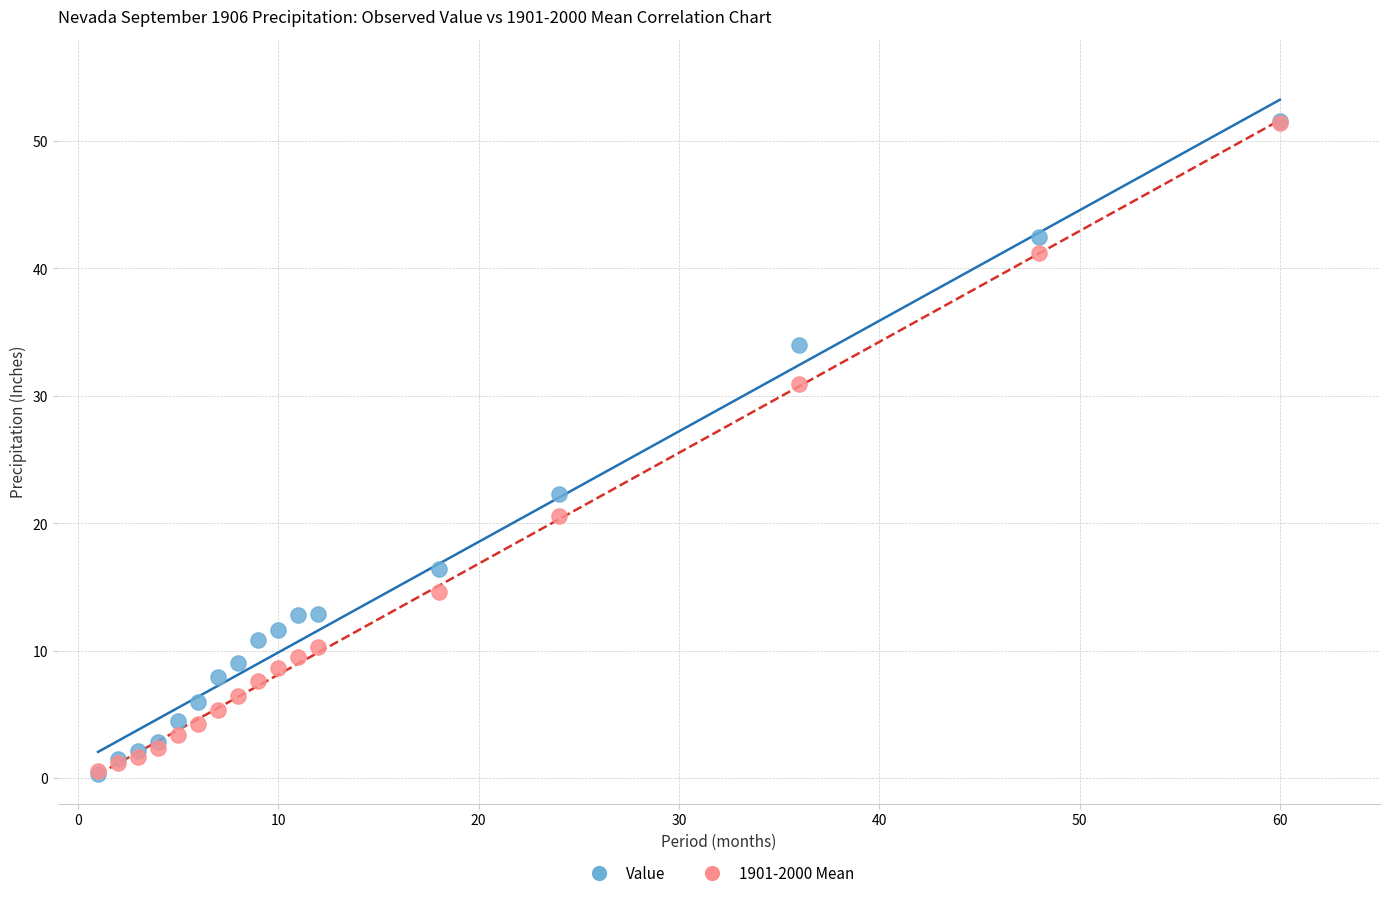

In the Value series, what Y value is closest to 25?

22.3